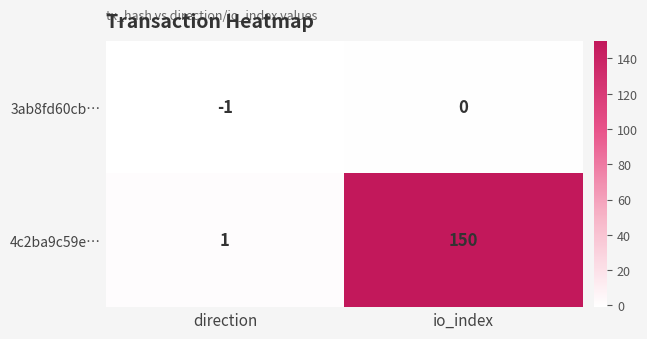

Which series changed the most between direction and io_index?

4c2ba9c59e…